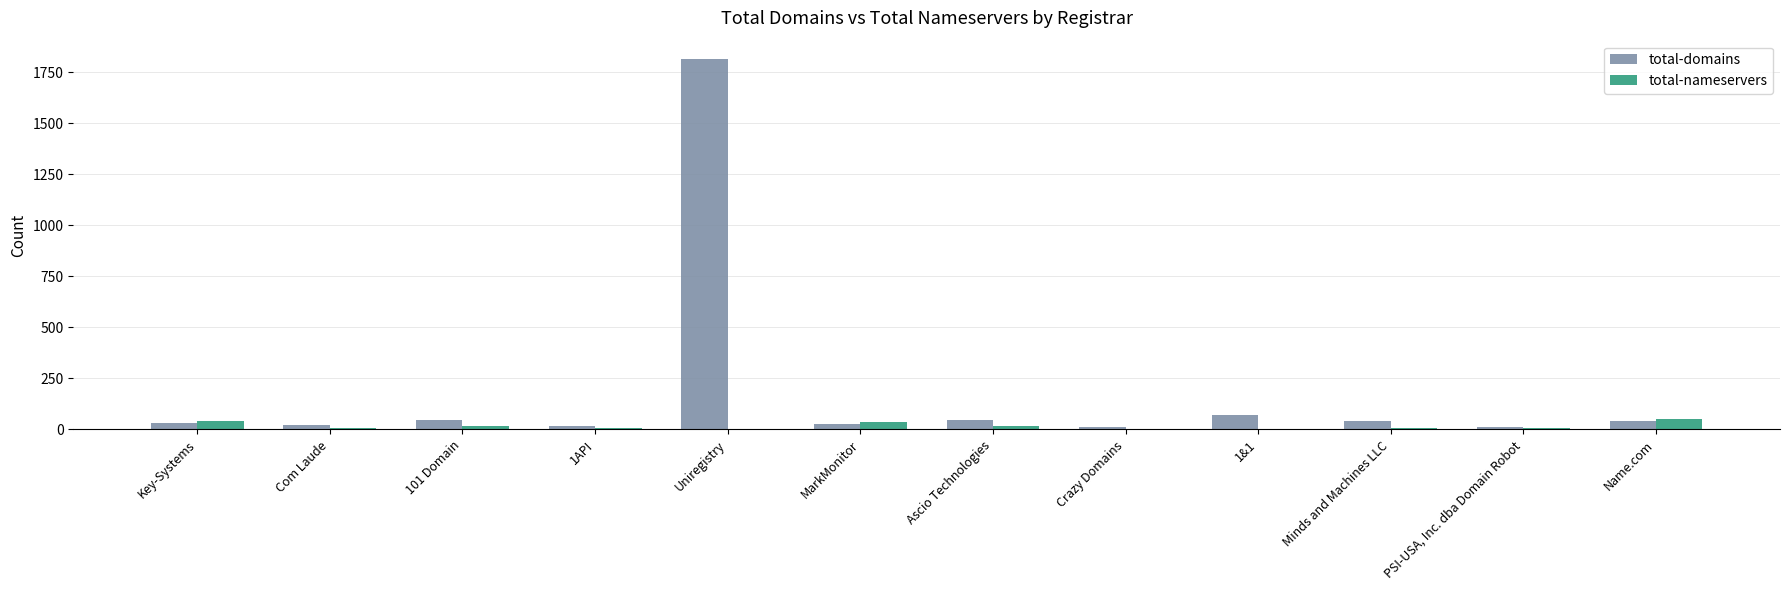

What is the approximate value of total-nameservers at Minds and Machines LLC, to the nearest 5?

10